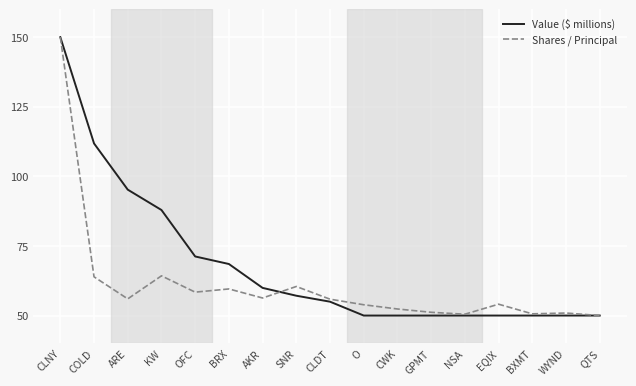

The Value ($ millions) series shows 33.4 at ARE. True or false?

False